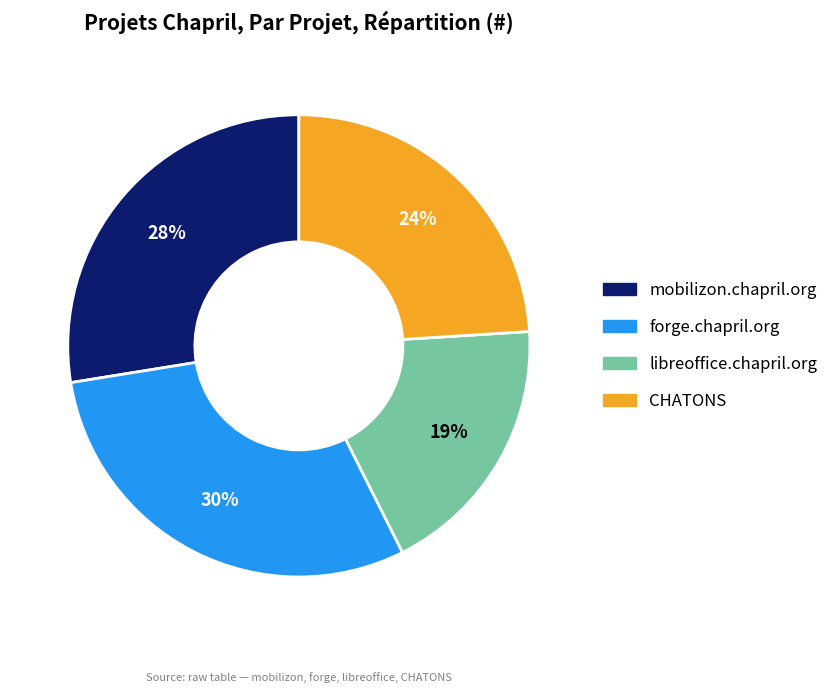

Does forge.chapril.org represent more than half of the total?

No